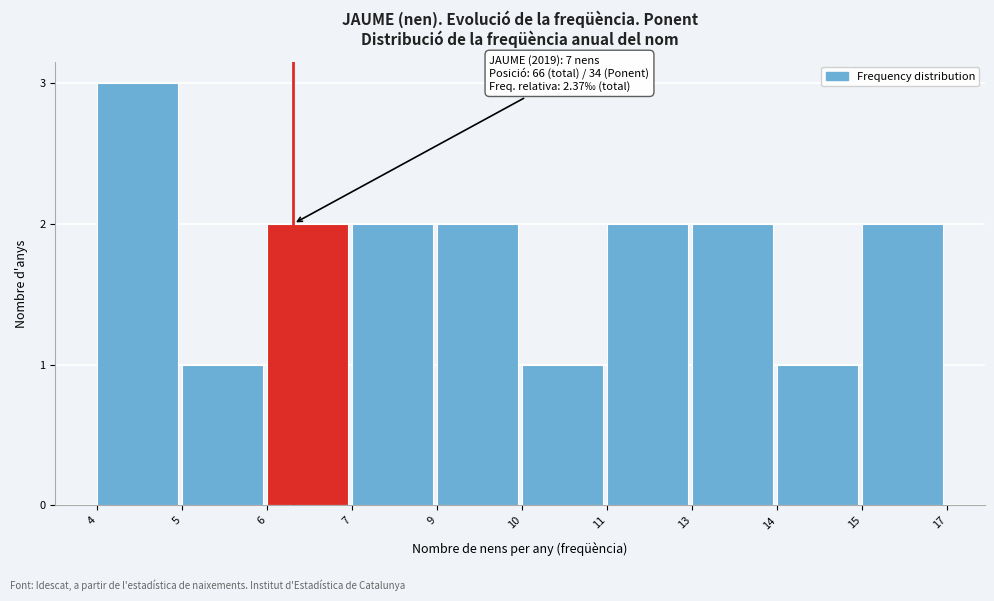

Reading left to right, what are all the values shown in this chart?

4=3	5=1	6=2	7=2	9=2	10=1	11=2	13=2	14=1	15=2